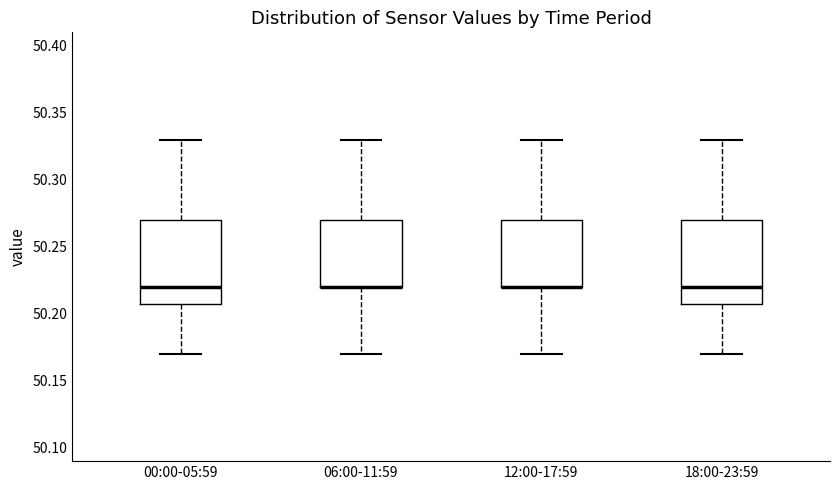

Reading left to right, transcribe this box plot: for each box, give where its median line is, the range the box spans, and where its two whiskers end, as read against the y-axis. The values are not printed on the chart, so give them approximately, as read against the axis.

00:00-05:59: median 50.22, box 50.21 to 50.27, whiskers 50.17 to 50.33
06:00-11:59: median 50.22 (drawn on the box's lower edge), box 50.22 to 50.27, whiskers 50.17 to 50.33
12:00-17:59: median 50.22 (drawn on the box's lower edge), box 50.22 to 50.27, whiskers 50.17 to 50.33
18:00-23:59: median 50.22, box 50.21 to 50.27, whiskers 50.17 to 50.33